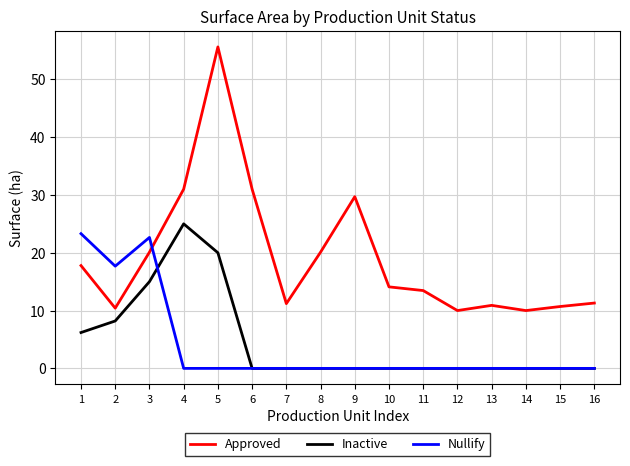

At which category is the sum across all series the highest?

5